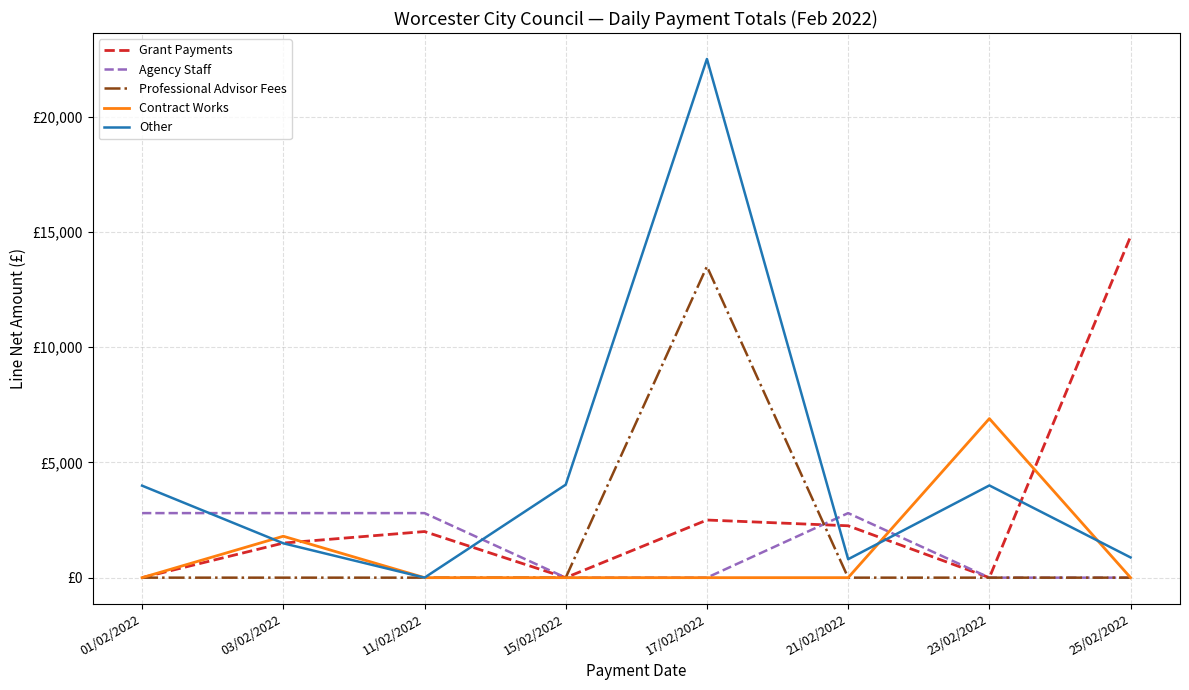

Does the chart have visible grid lines?

Yes